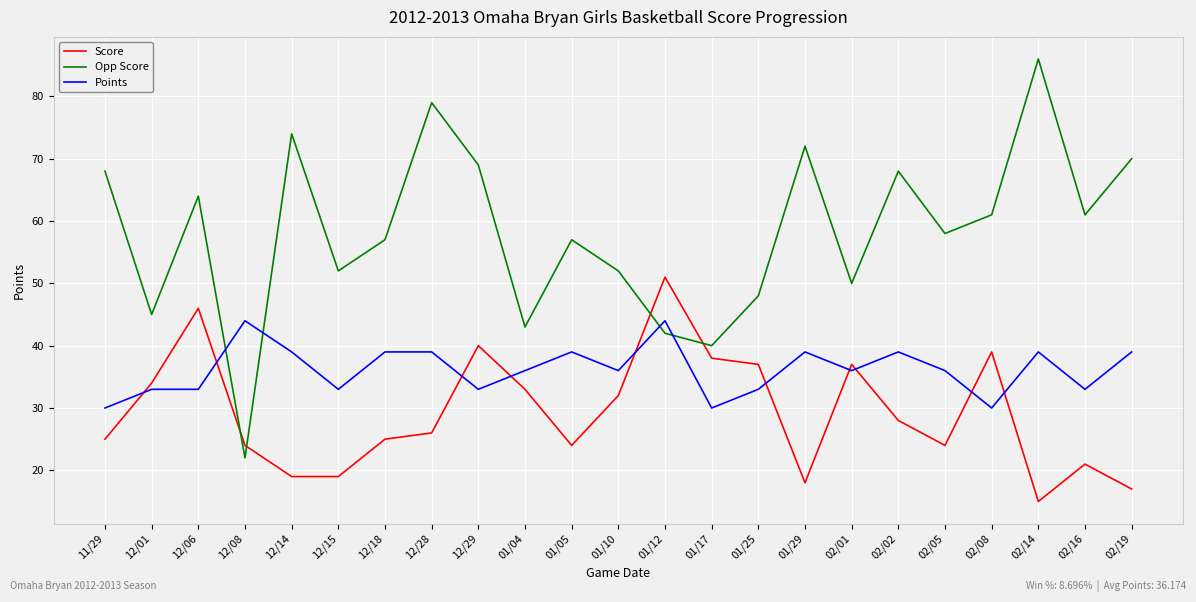

What is the difference between the highest and lowest values at 12/14?

55